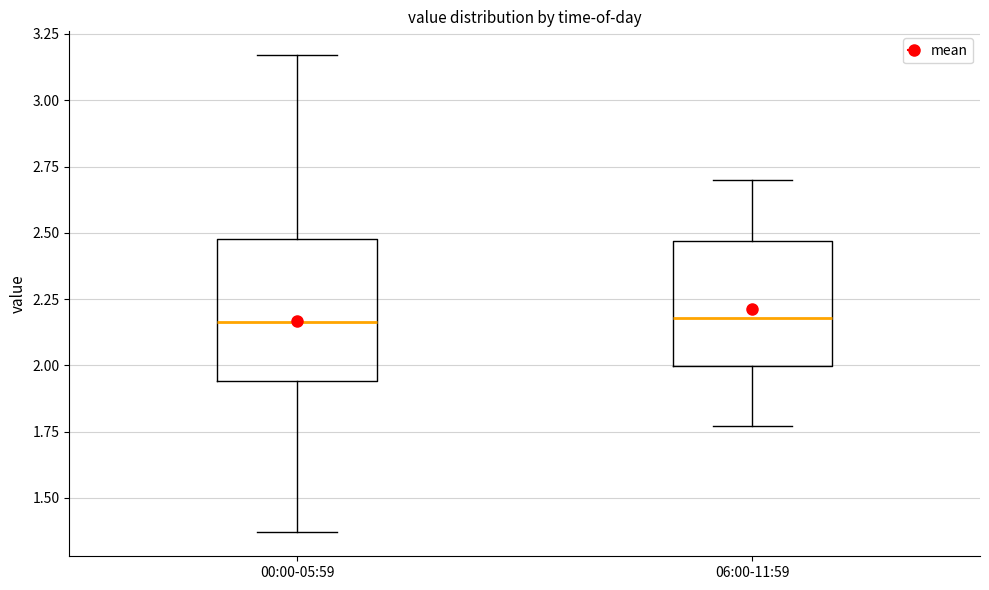

Which box is the tallest, from its lower edge to its upper edge?

00:00-05:59